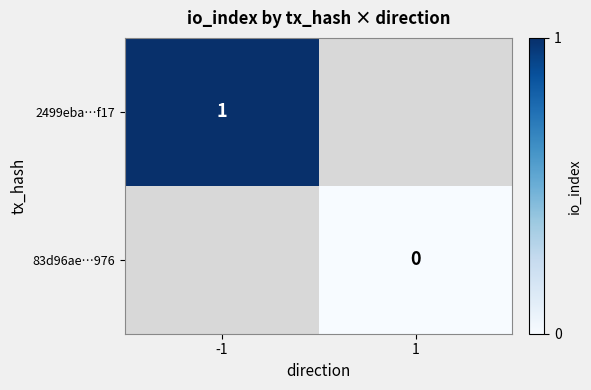

True or false: 2499eba…f17 has a value of 2 at -1.

False